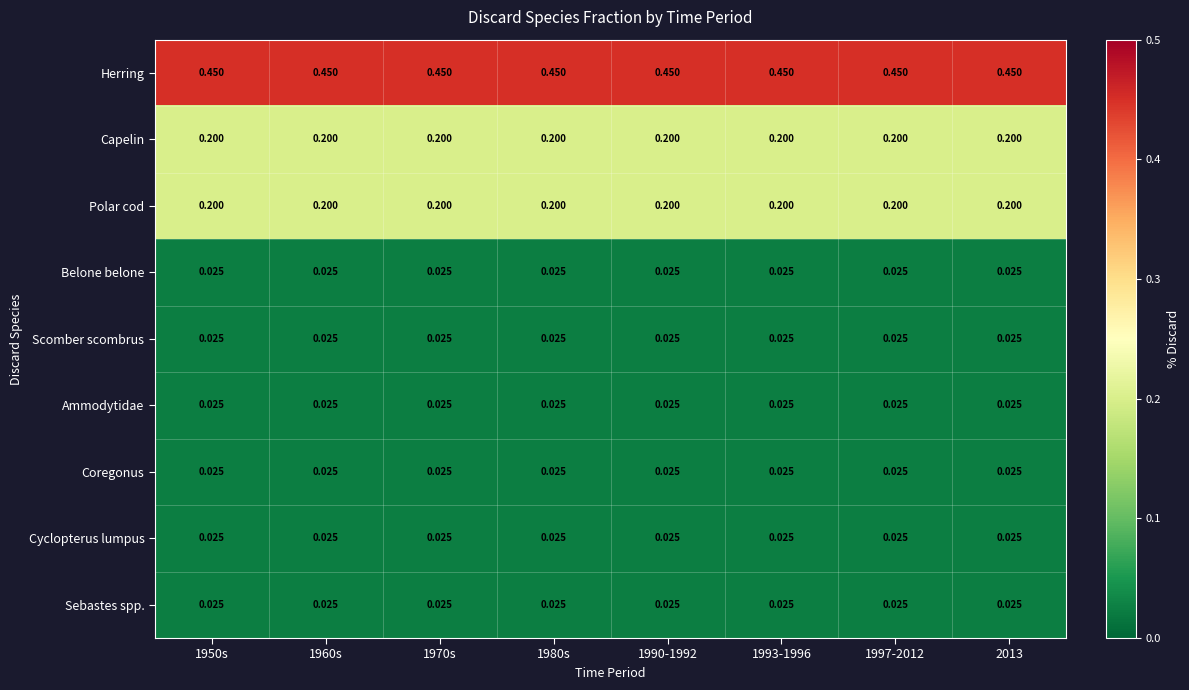

Is the value of Belone belone at 1990-1992 greater than the value of Polar cod at 1960s?

No